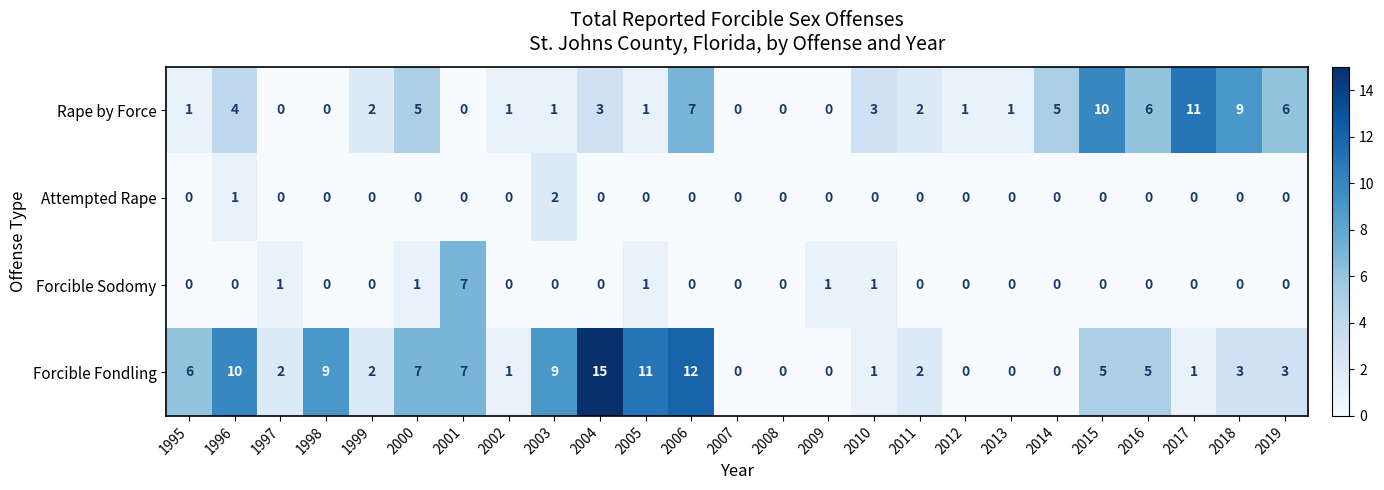

Rank the series by their maximum value, from lowest to highest.

Attempted Rape, Forcible Sodomy, Rape by Force, Forcible Fondling